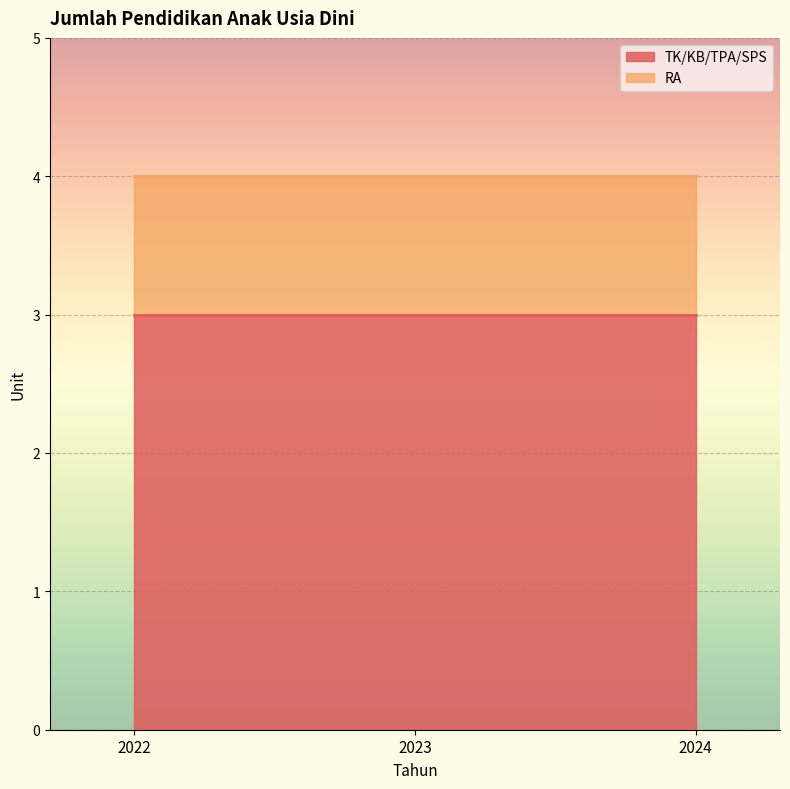

The value of TK/KB/TPA/SPS at 2023 is 4. True or false?

False